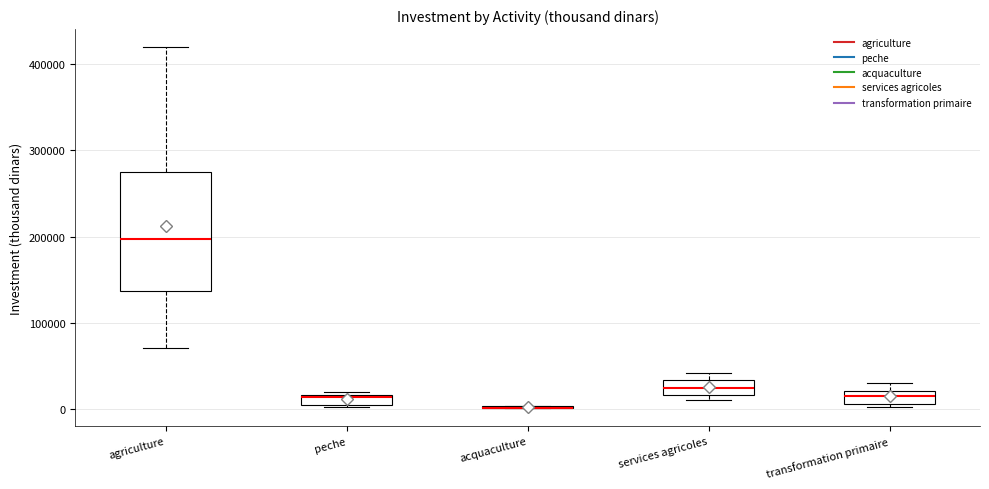

Which box is the tallest, from its lower edge to its upper edge?

agriculture